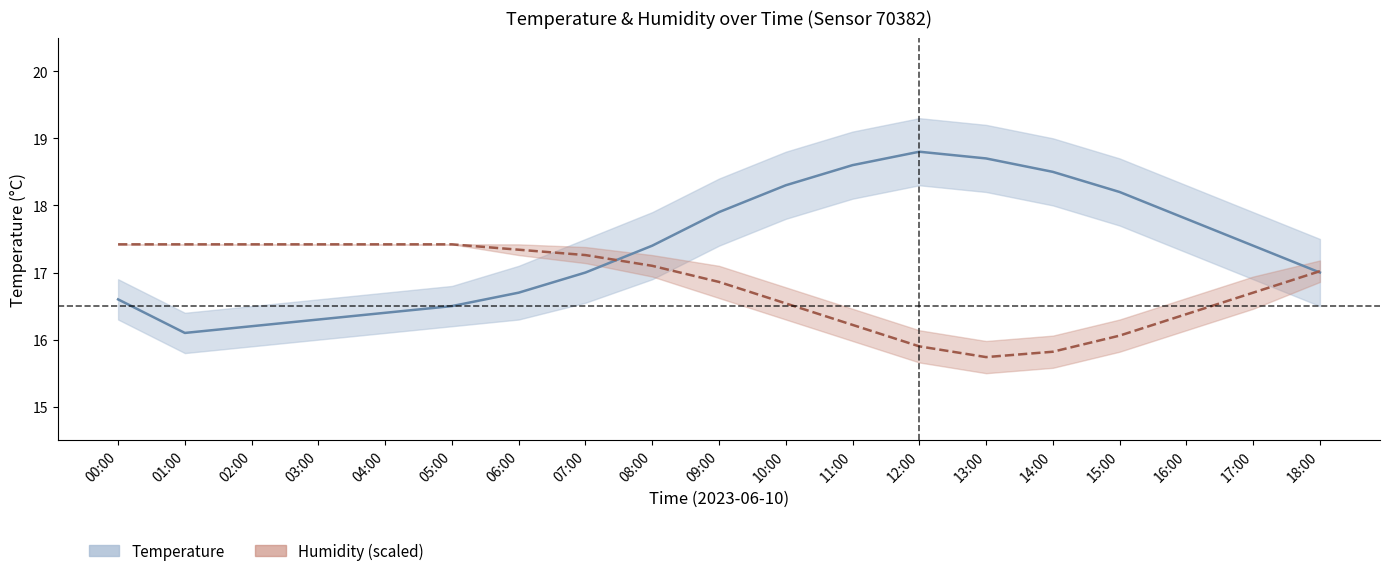

At 04:00, list the series in order from largest to smallest.

humidity, temperature